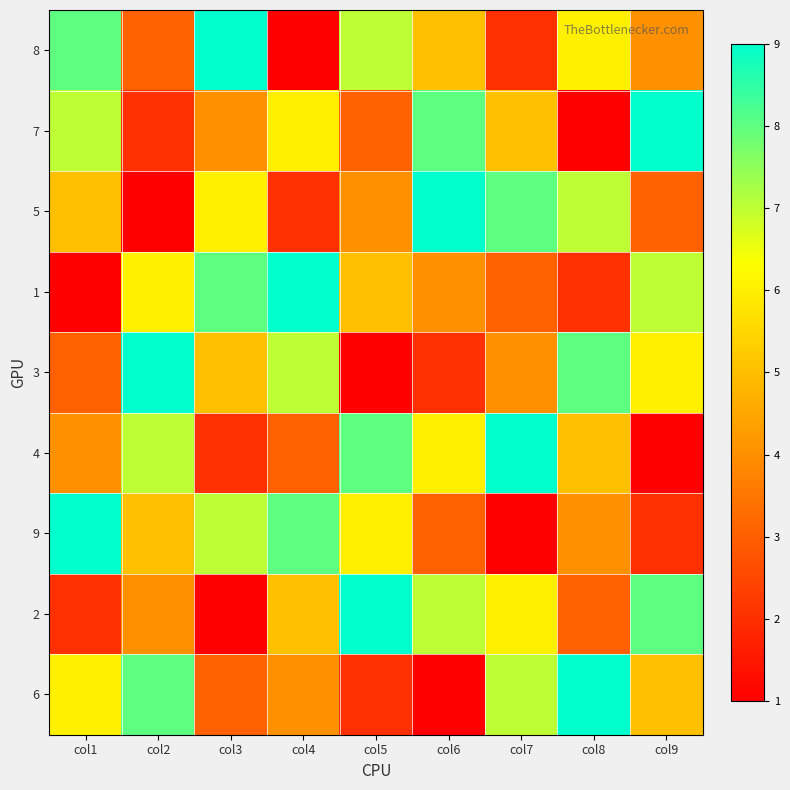

What is the difference between the highest and lowest values at col2?

8